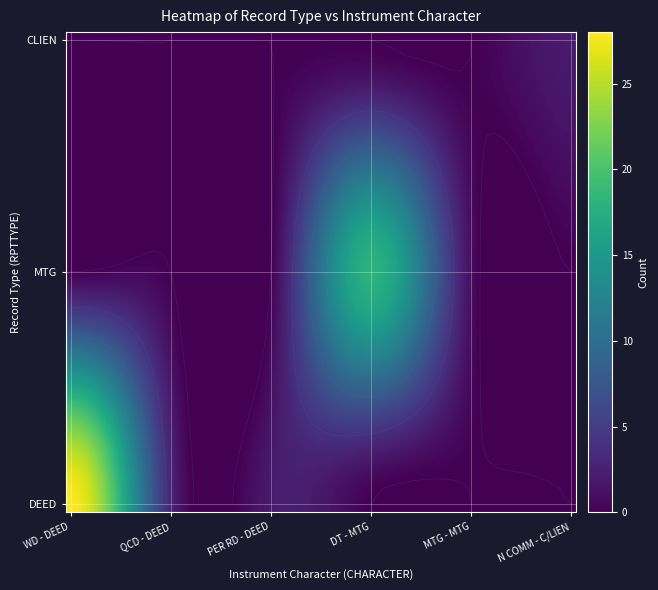

How many data points in DEED are less than 2?

3